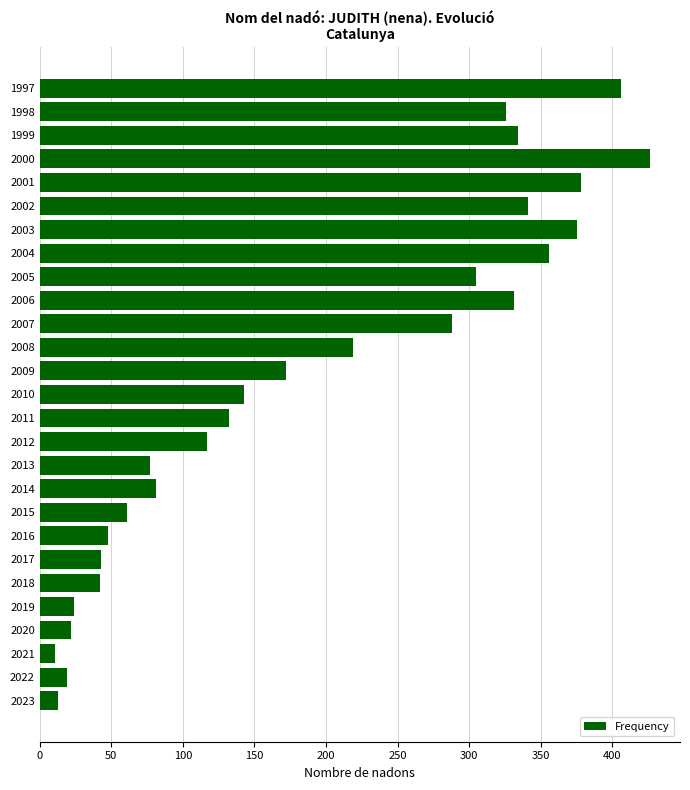

What is the change in value from 1998 to 1997?

+80